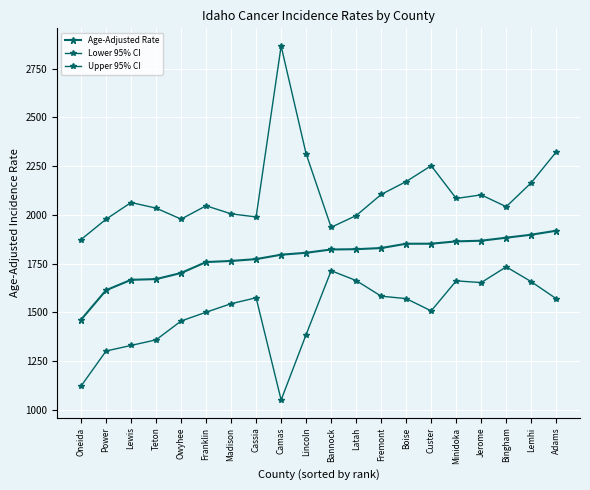

Which series has the widest spread of values?

Upper 95% CI